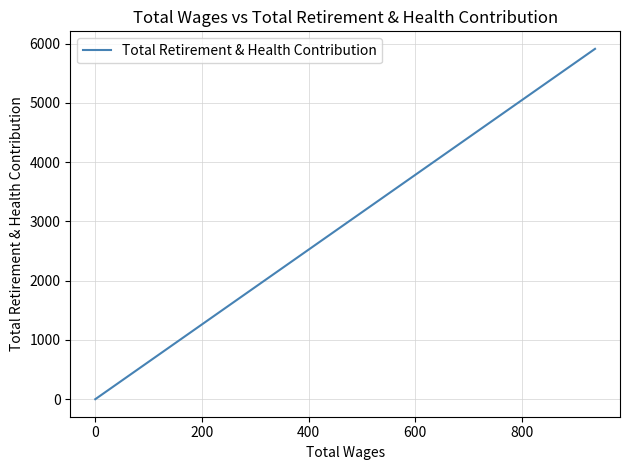

How many values are above zero?

1